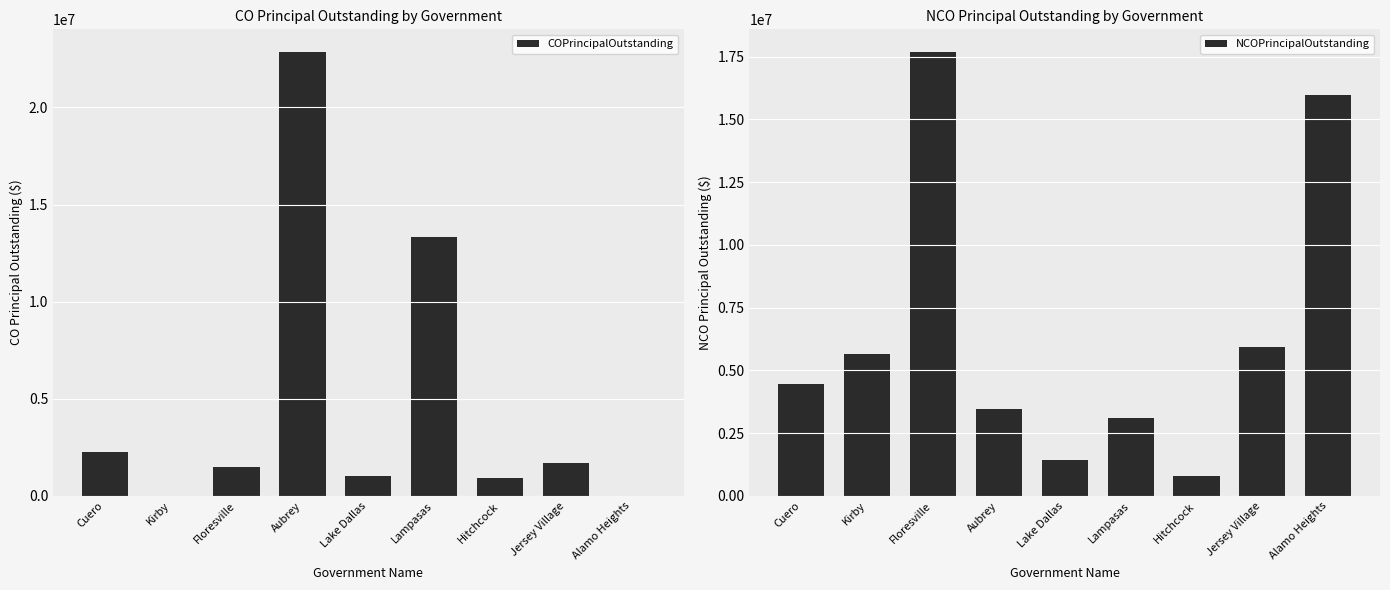

What position from the left is Jersey Village?

8